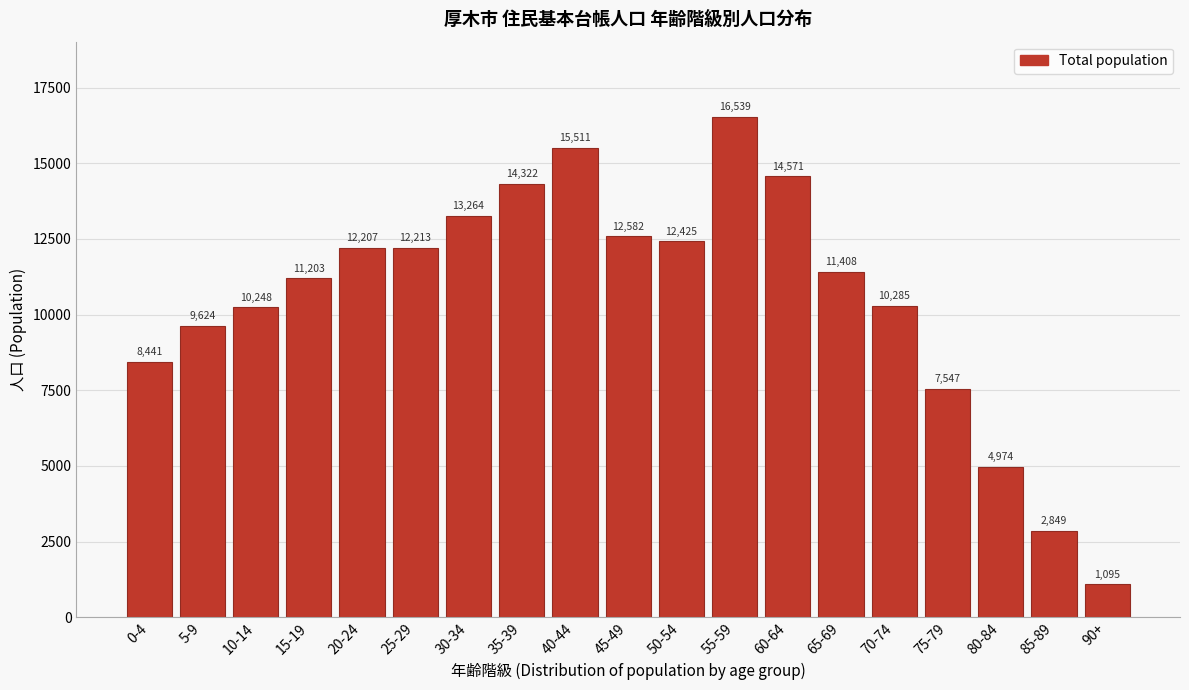

Reading left to right, transcribe all the data shown in this chart.

0-4=8441	5-9=9624	10-14=10248	15-19=11203	20-24=12207	25-29=12213	30-34=13264	35-39=14322	40-44=15511	45-49=12582	50-54=12425	55-59=16539	60-64=14571	65-69=11408	70-74=10285	75-79=7547	80-84=4974	85-89=2849	90+=1095